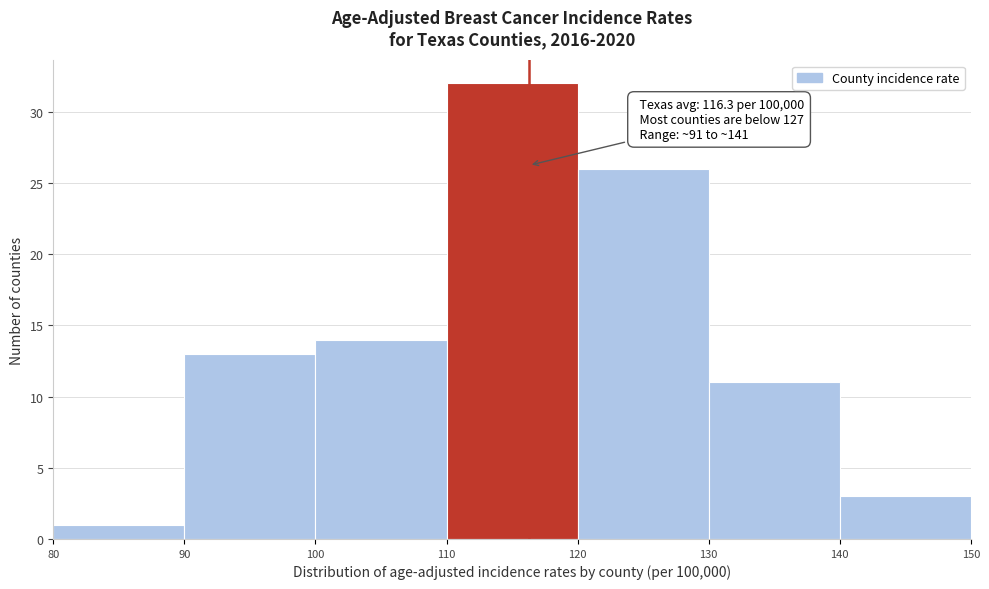

Over which range of the x-axis is the bar tallest?

110 to 120